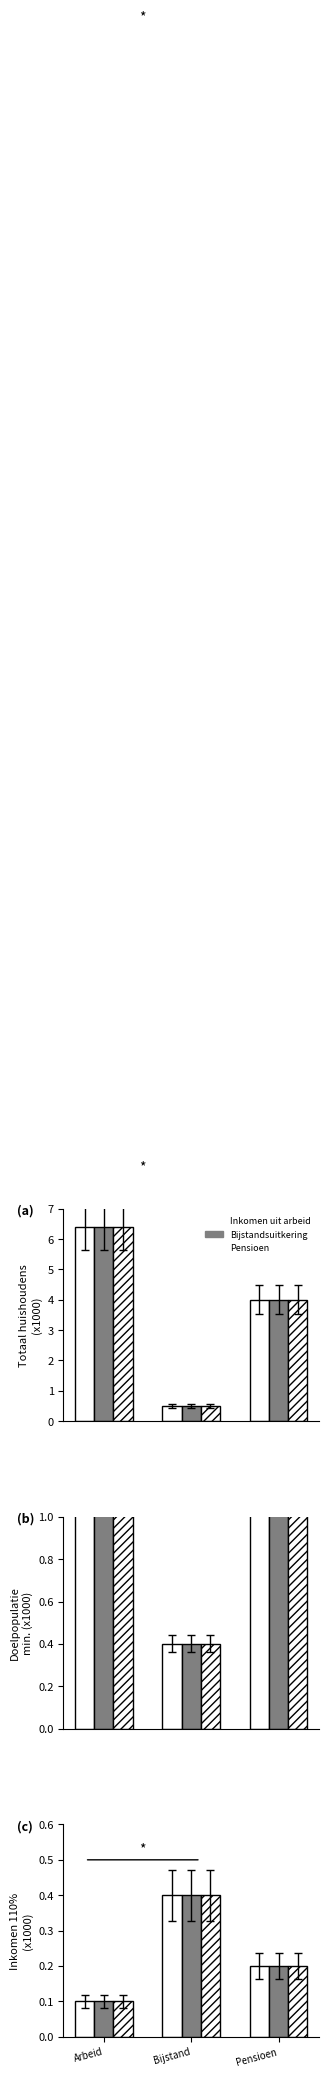

What is the minimum value for Bijstandsuitkering?

0.1